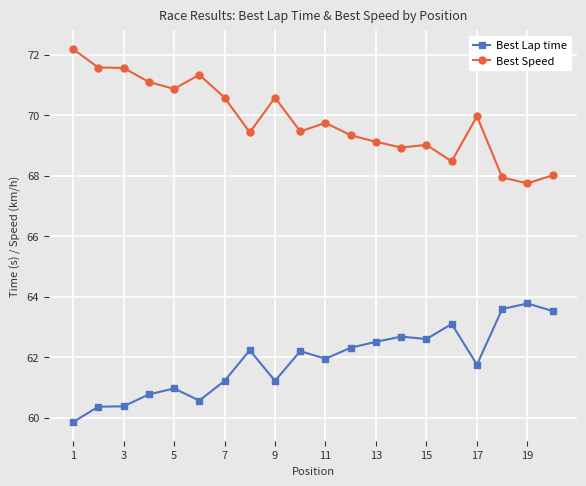

What is the sum of all Best Lap time values?

1237.4